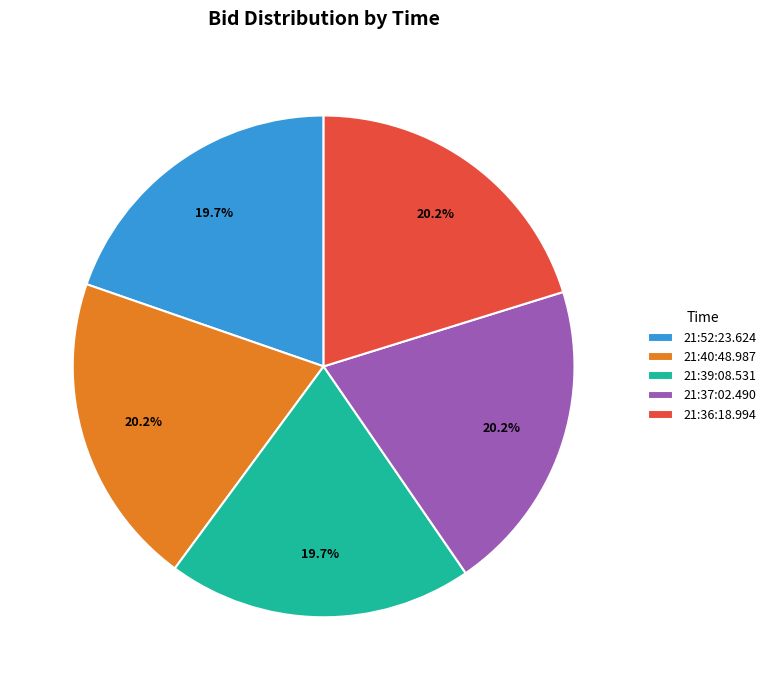

Does any single category account for the majority?

No